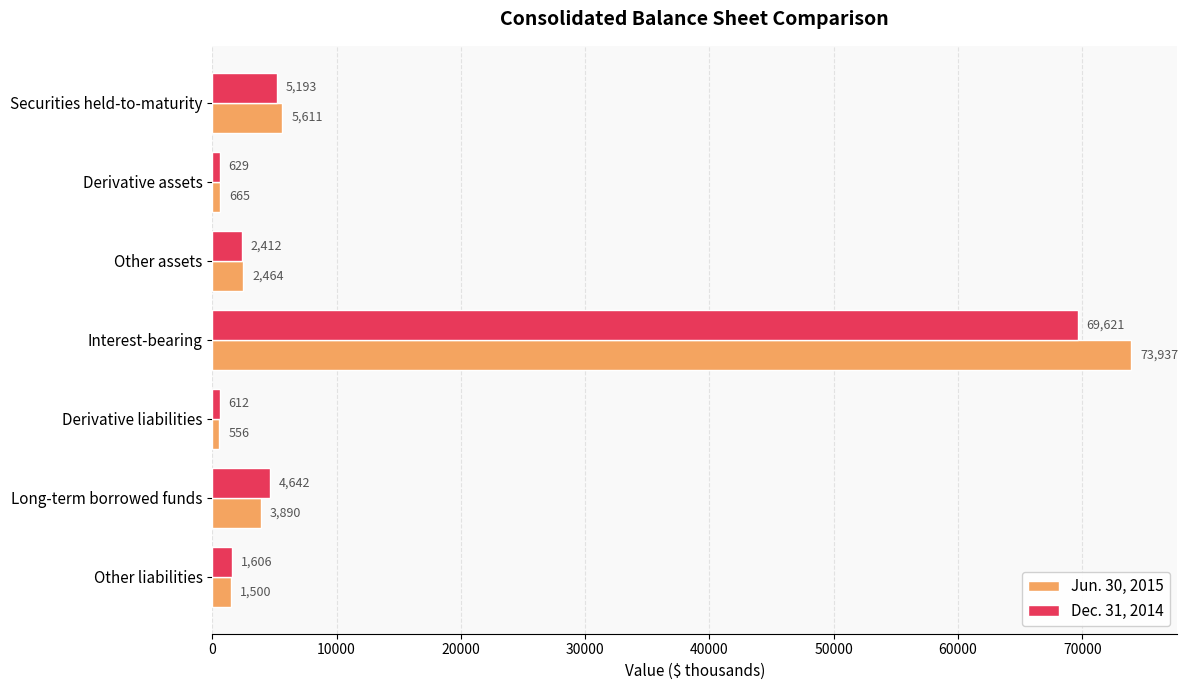

Which series has the largest range (max minus min)?

Jun. 30, 2015